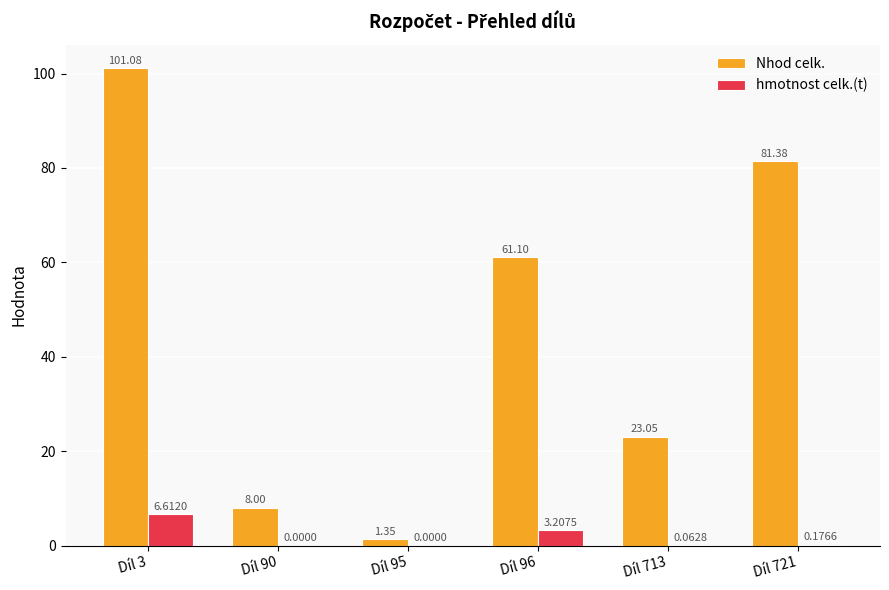

Are the bars horizontal?

No